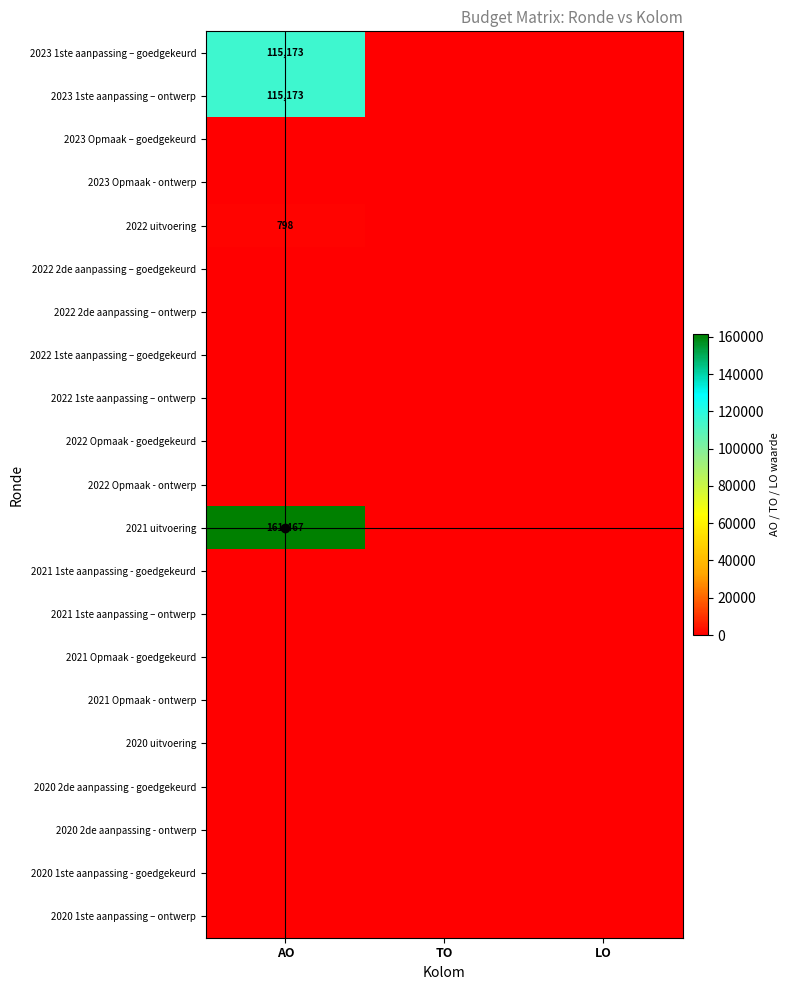

Rank the series at AO from lowest to highest value.

2023 Opmaak – goedgekeurd, 2023 Opmaak - ontwerp, 2022 2de aanpassing – goedgekeurd, 2022 2de aanpassing – ontwerp, 2022 1ste aanpassing – goedgekeurd, 2022 1ste aanpassing – ontwerp, 2022 Opmaak - goedgekeurd, 2022 Opmaak - ontwerp, 2021 1ste aanpassing - goedgekeurd, 2021 1ste aanpassing – ontwerp, 2021 Opmaak - goedgekeurd, 2021 Opmaak - ontwerp, 2020 uitvoering, 2020 2de aanpassing - goedgekeurd, 2020 2de aanpassing - ontwerp, 2020 1ste aanpassing - goedgekeurd, 2020 1ste aanpassing – ontwerp, 2022 uitvoering, 2023 1ste aanpassing – goedgekeurd, 2023 1ste aanpassing – ontwerp, 2021 uitvoering